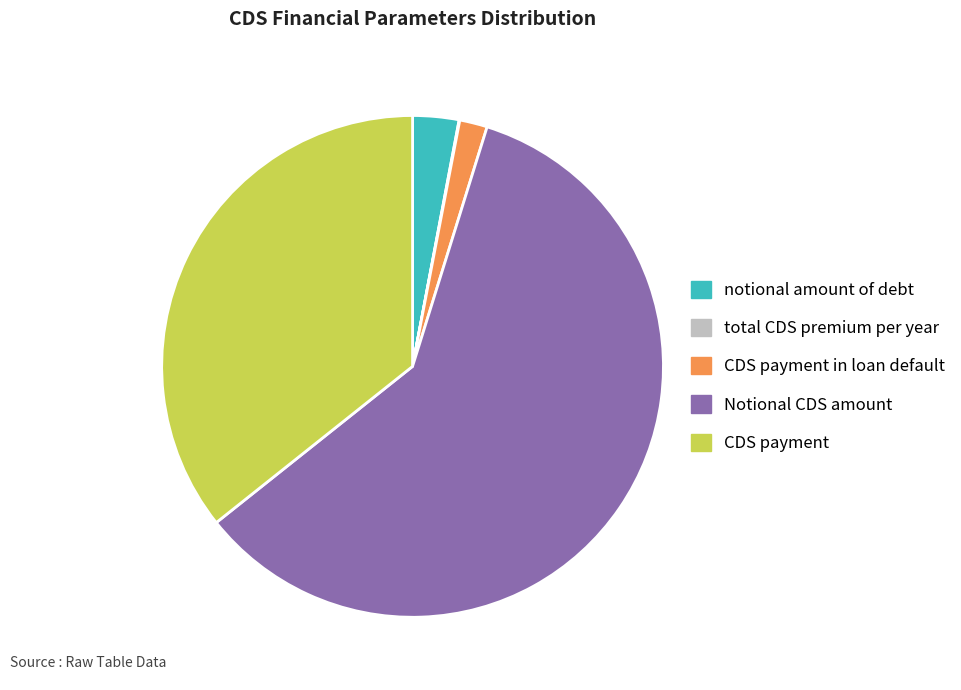

Does CDS payment account for over 50% of the chart?

No